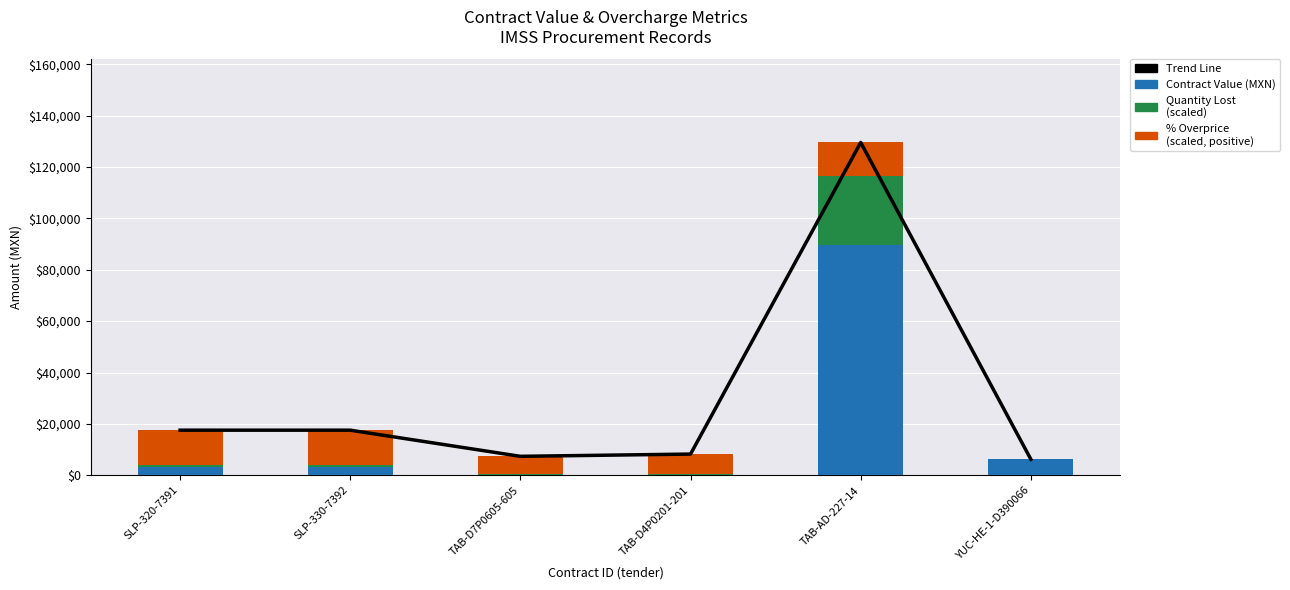

Rank the series at SLP-330-7392 from lowest to highest value.

quantityLostMxIMSS (scaled), contracts.value.amount, percentageOverpriceMxIMSS (scaled), Trend Line